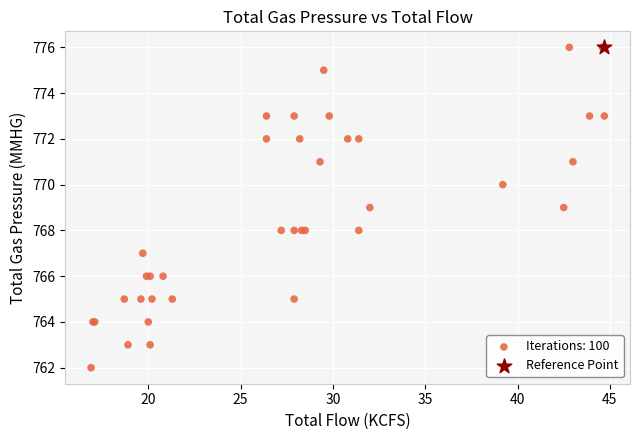

What are all the series names shown in the legend?

Iterations: 100, Reference Point